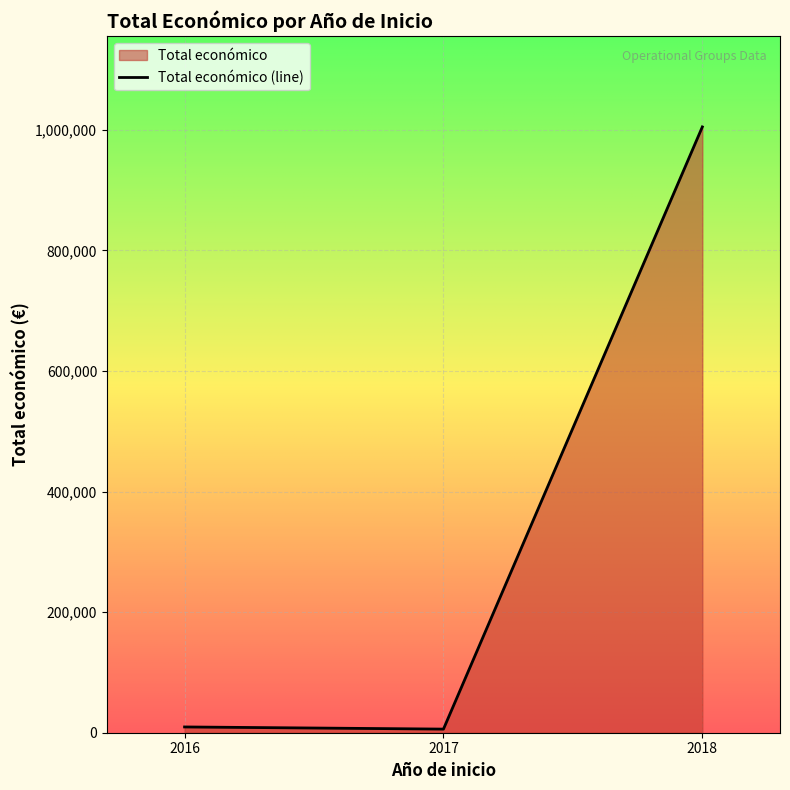

What is the difference between the maximum and minimum values?

998832